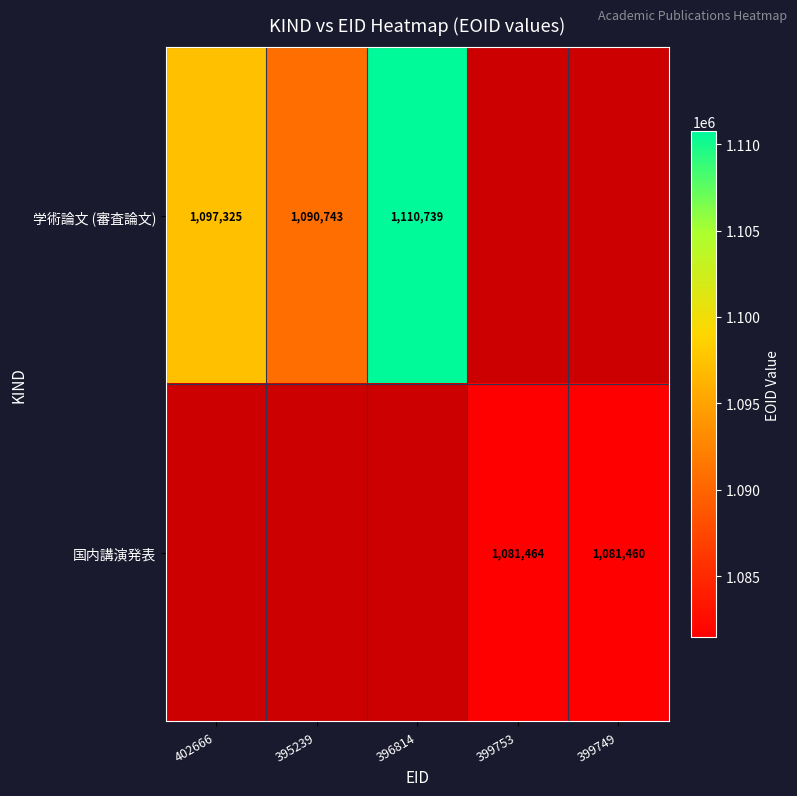

The 学術論文 (審査論文) series shows 515502.2 at 396814. True or false?

False